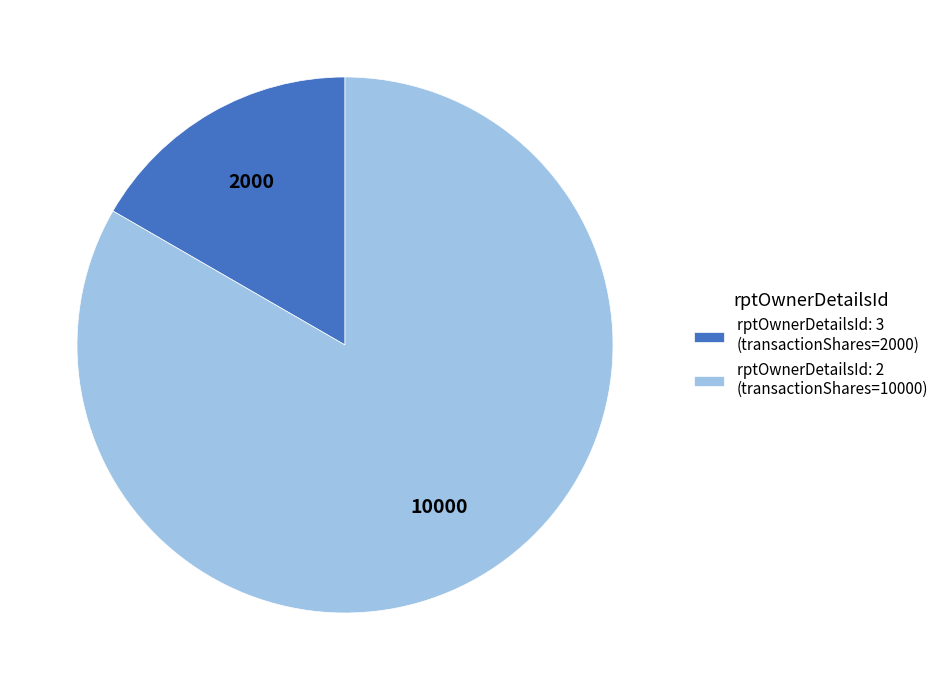

Combined, do rptOwnerDetailsId: 3 (transactionShares=2000) and rptOwnerDetailsId: 2 (transactionShares=10000) account for over 50%?

Yes